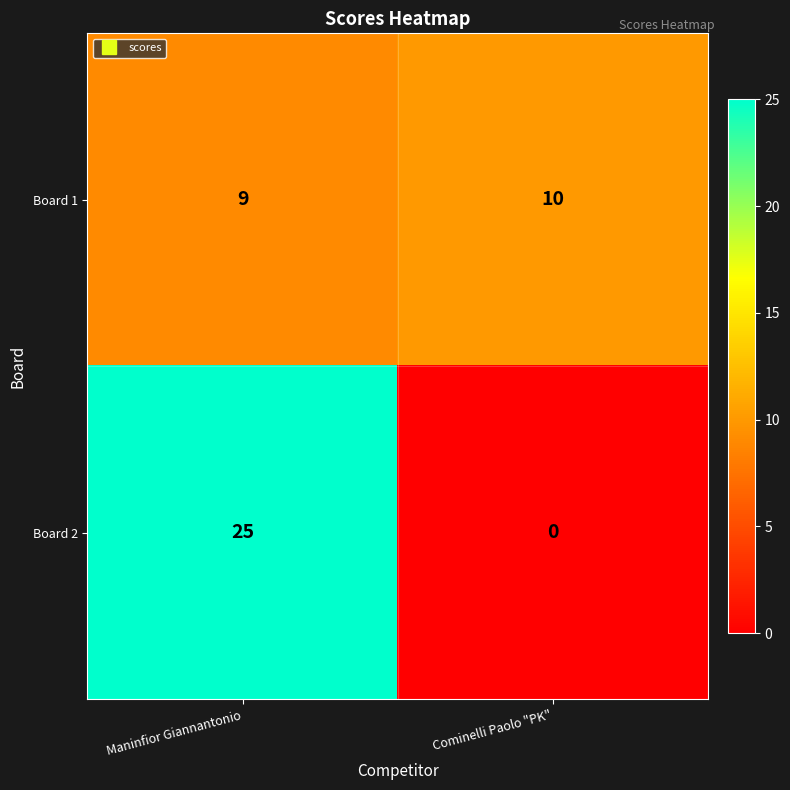

Count the number of categories in the chart.

2